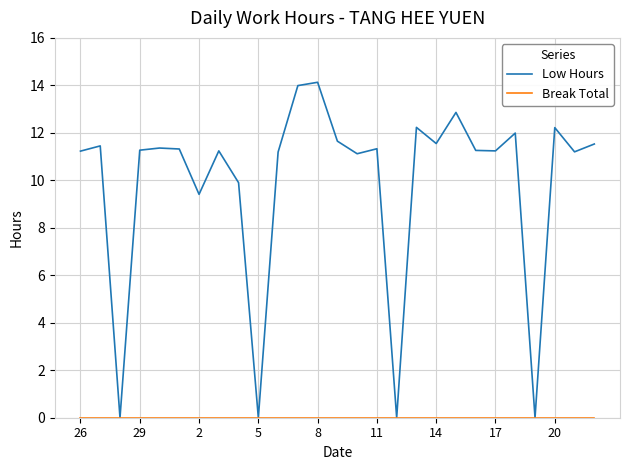

Which series has the largest total across all categories?

Low Hours